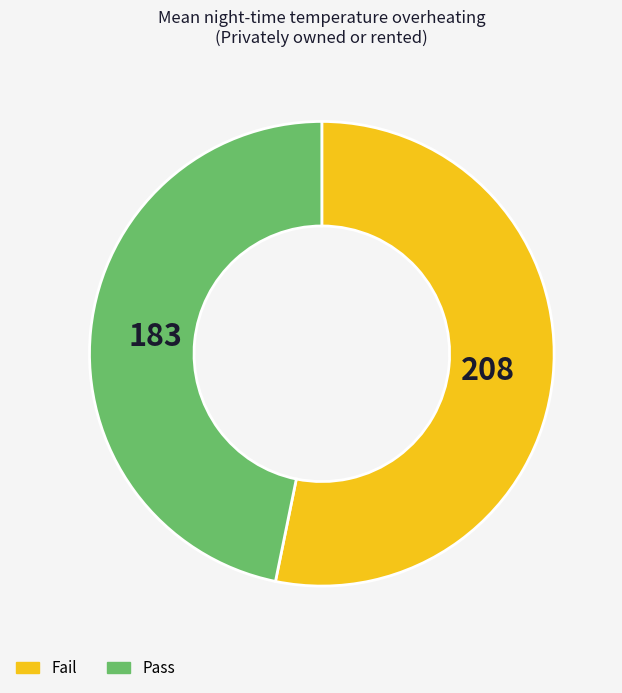

Does any single category account for the majority?

Yes